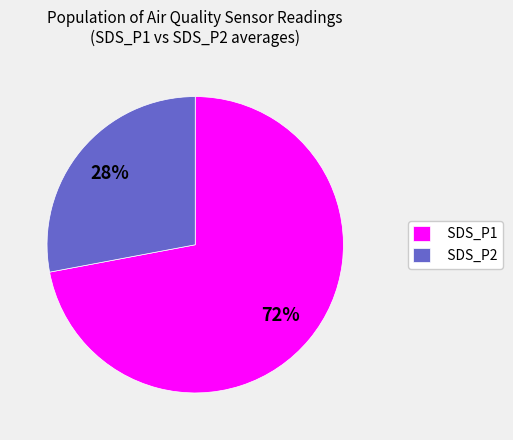

Which slice is the largest?

SDS_P1